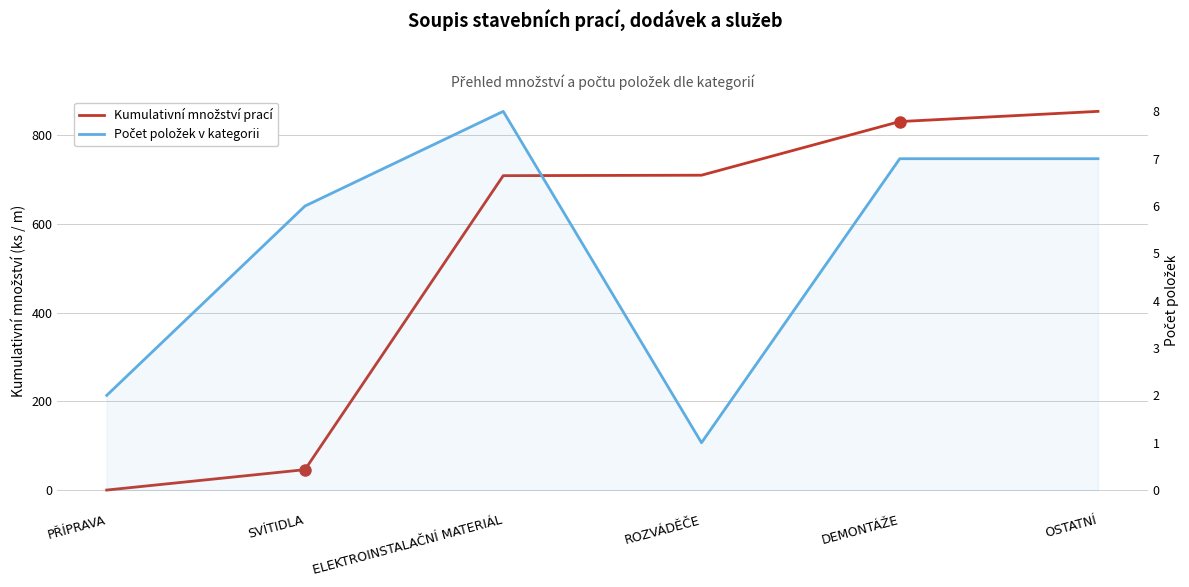

What are all the series names shown in the legend?

Kumulativní množství prací, Počet položek v kategorii